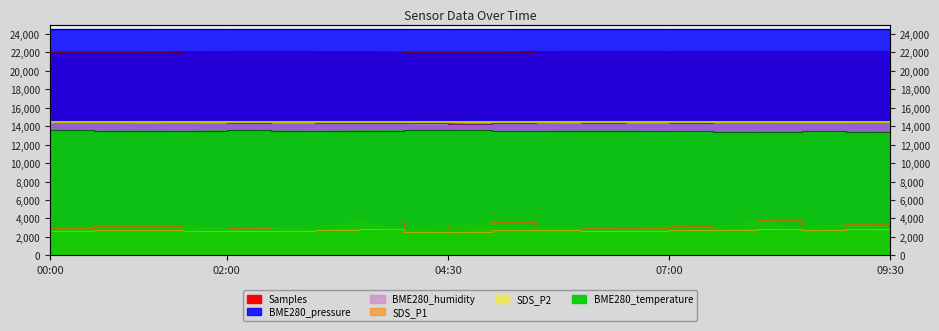

Reading left to right, list all the values displayed in this chart.

Samples: 00:00=22057.5	00:30=22057.7	01:00=22065.5	01:30=22119.1	02:00=22137.9	02:30=22143.9	03:00=22133.9	03:30=22107.4	04:00=22057.1	04:30=22052.8	05:00=22060.4	05:30=22129.1	06:00=22142.4	06:30=22143.7	07:00=22138.1	07:30=22138.8	08:00=22142.3	08:30=22137.1	09:00=22136.7	09:30=22139.9
BME280_pressure: 00:00=24514.3	00:30=24512.4	01:00=24512.5	01:30=24511.5	02:00=24513.5	02:30=24513.6	03:00=24513.3	03:30=24512.7	04:00=24512.4	04:30=24512.4	05:00=24512.0	05:30=24512.6	06:00=24513.2	06:30=24512.7	07:00=24513.6	07:30=24513.0	08:00=24512.5	08:30=24514.0	09:00=24514.5	09:30=24513.7
SDS_P1: 00:00=3020.0	00:30=3200.0	01:00=3240.0	01:30=3276.0	02:00=2920.0	02:30=3046.0	03:00=3104.0	03:30=3760.0	04:00=2870.0	04:30=3266.0	05:00=3646.0	05:30=3026.0	06:00=2986.0	06:30=2960.0	07:00=3220.0	07:30=3076.0	08:00=3830.0	08:30=3060.0	09:00=3370.0	09:30=3316.0
BME280_humidity: 00:00=14467.5	00:30=14525.0	01:00=14410.0	01:30=14440.0	02:00=14387.5	02:30=14425.0	03:00=14392.5	03:30=14375.0	04:00=14357.5	04:30=14277.5	05:00=14392.5	05:30=14460.0	06:00=14390.0	06:30=14437.5	07:00=14340.0	07:30=14462.5	08:00=14472.5	08:30=14447.5	09:00=14440.0	09:30=14550.0
SDS_P2: 00:00=2680.0	00:30=2804.0	01:00=2750.0	01:30=2664.0	02:00=2620.0	02:30=2660.0	03:00=2776.0	03:30=2896.0	04:00=2570.0	04:30=2510.0	05:00=2754.0	05:30=2710.0	06:00=2604.0	06:30=2664.0	07:00=2760.0	07:30=2740.0	08:00=2880.0	08:30=2740.0	09:00=2810.0	09:30=2740.0
BME280_temperature: 00:00=13572.0	00:30=13476.0	01:00=13500.0	01:30=13464.0	02:00=13548.0	02:30=13512.0	03:00=13464.0	03:30=13524.0	04:00=13536.0	04:30=13536.0	05:00=13464.0	05:30=13464.0	06:00=13500.0	06:30=13500.0	07:00=13428.0	07:30=13392.0	08:00=13344.0	08:30=13428.0	09:00=13356.0	09:30=13296.0